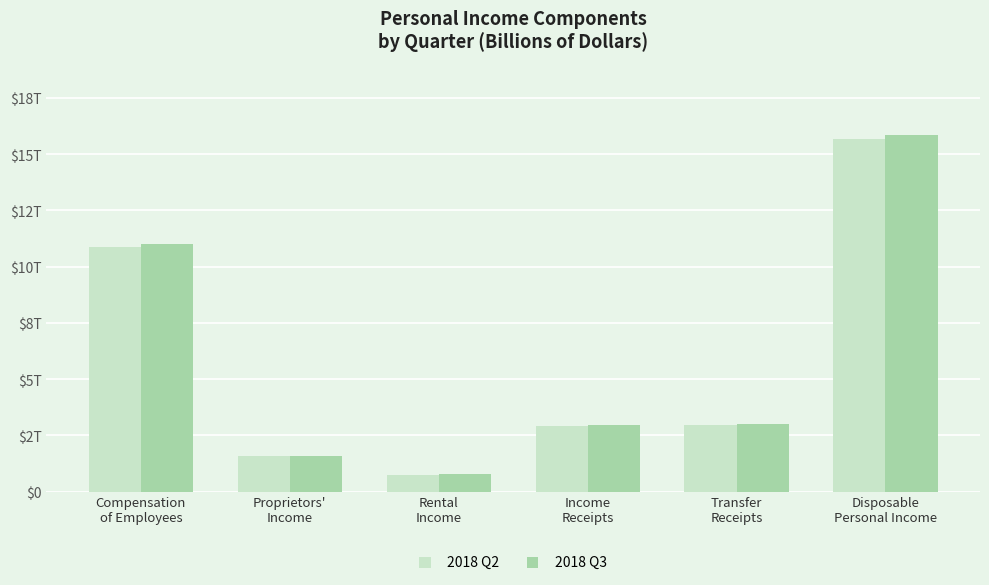

What are all the series names shown in the legend?

2018 Q2, 2018 Q3